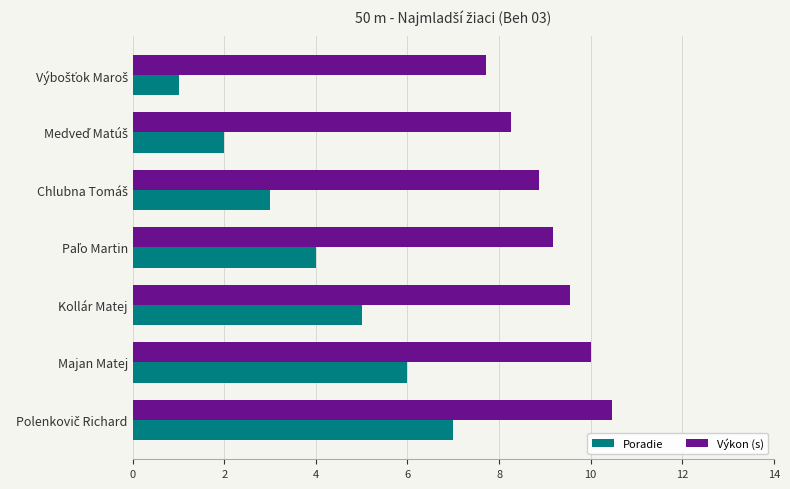

Which series has the widest spread of values?

Poradie